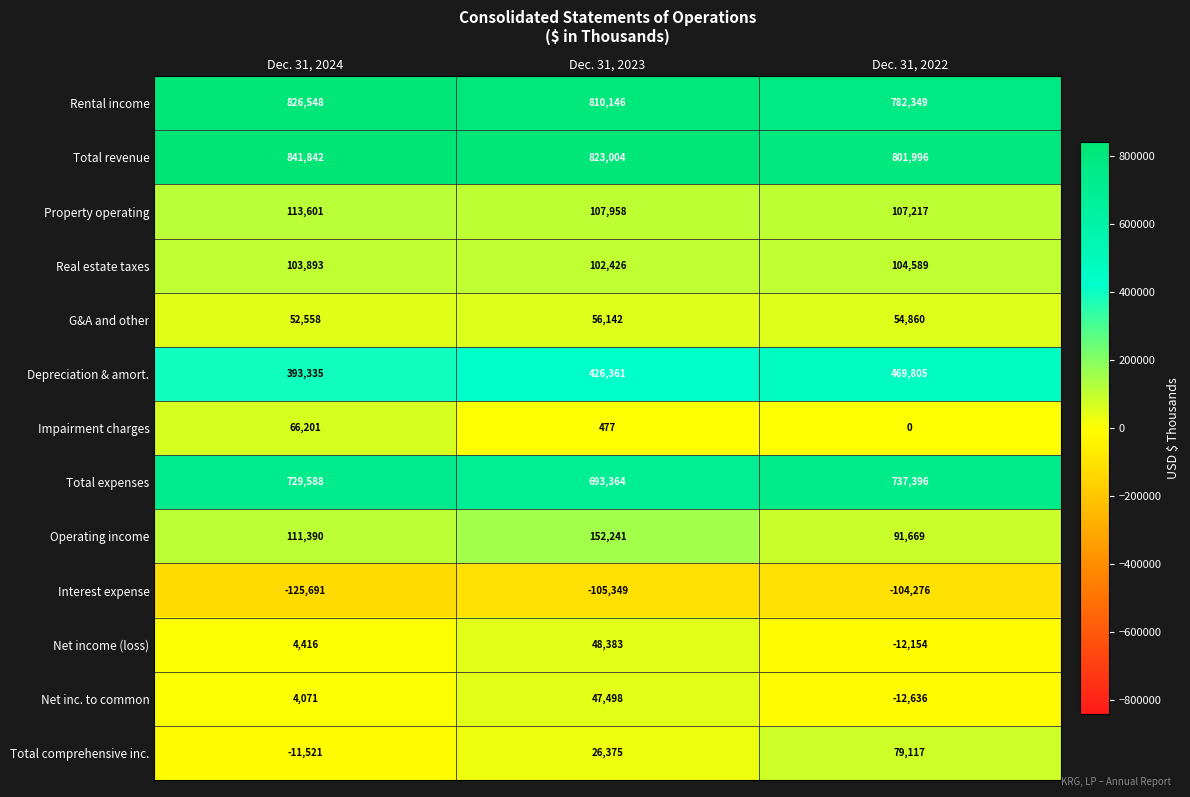

How many data points does each series have?

3